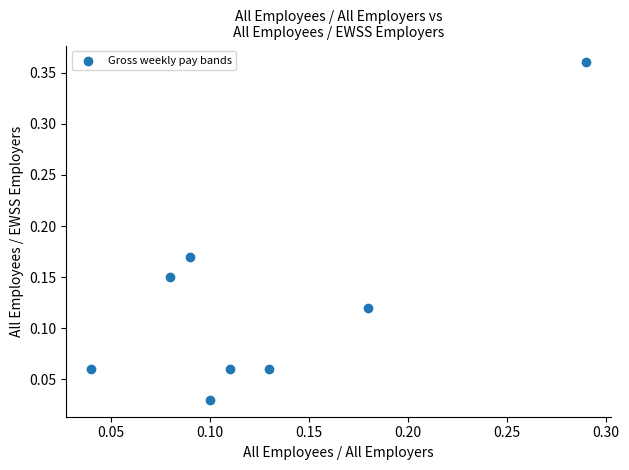

What is the range of Y values (max minus min)?

0.3